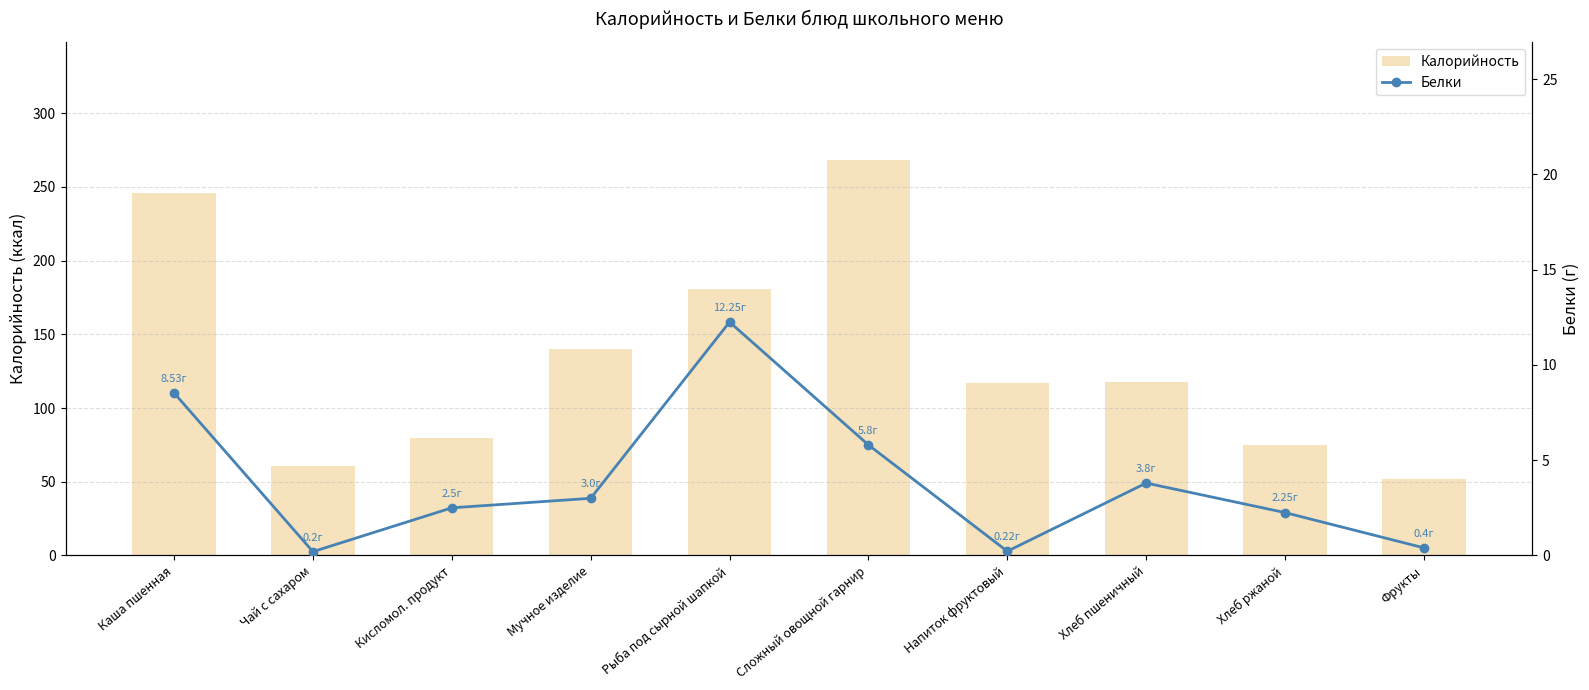

Reading left to right, list all the values displayed in this chart.

Калорийность: 246.0	61.0	80.0	140.0	181.0	268.0	117.0	118.0	75.0	52.0
Белки: 8.5	0.2	2.5	3.0	12.2	5.8	0.2	3.8	2.2	0.4